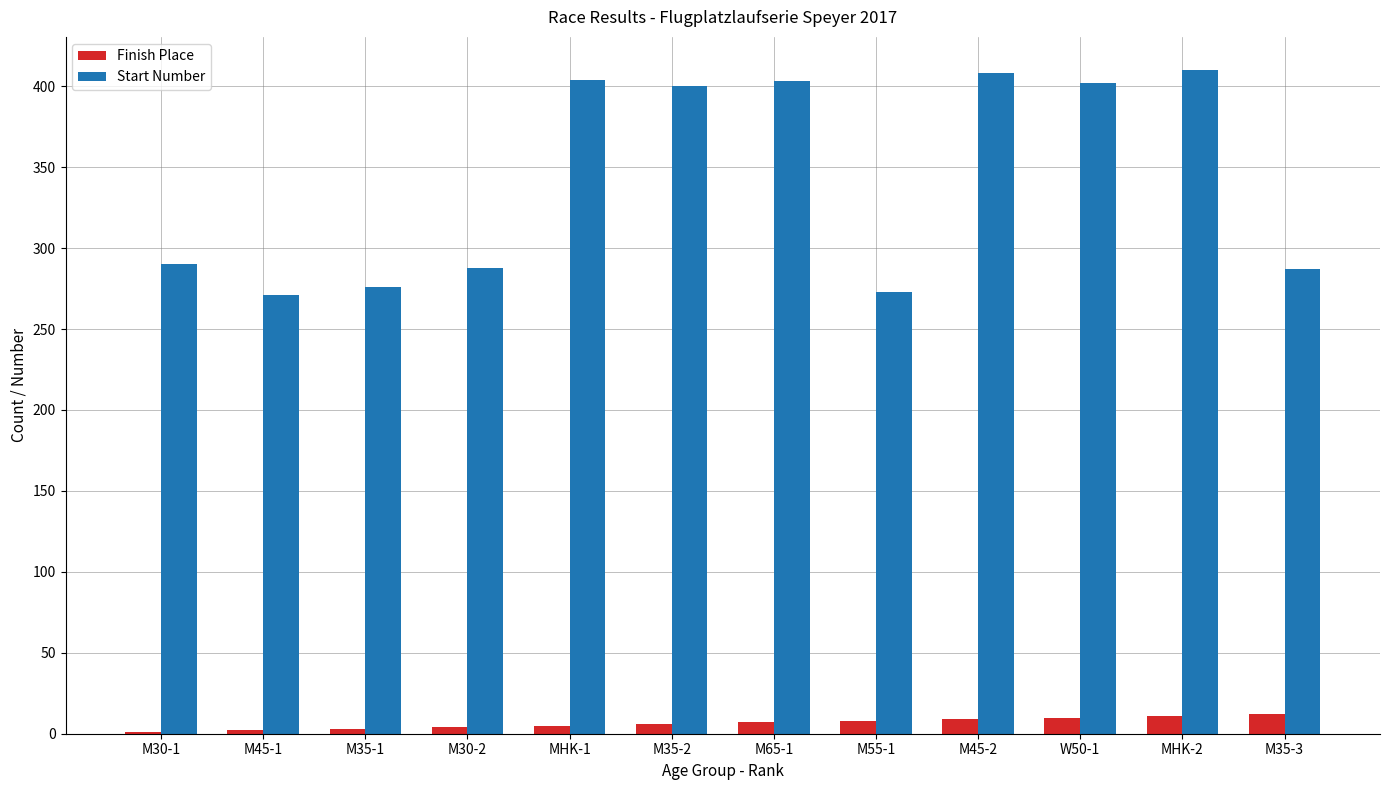

Is the value of Start Number at MHK-1 greater than the value of Finish Place at MHK-2?

Yes